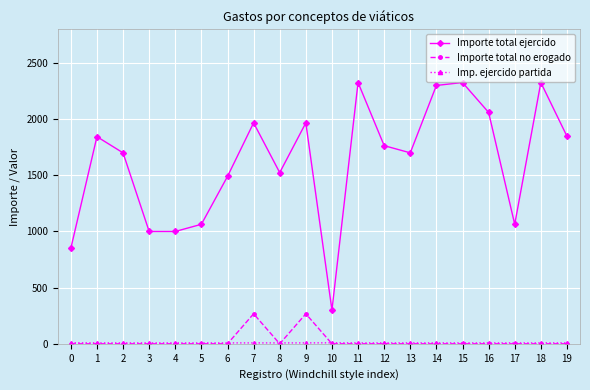

What is the highest value of the Importe total no erogado series?

267